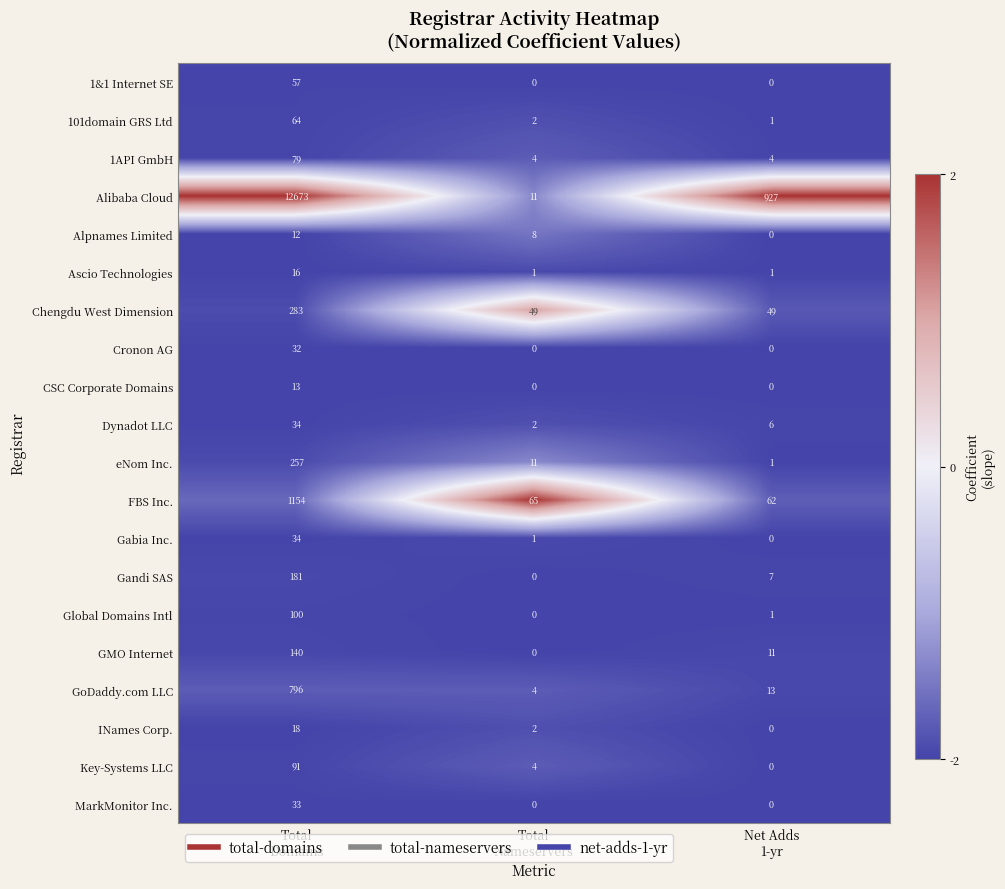

Which series has the largest total across all categories?

Alibaba Cloud